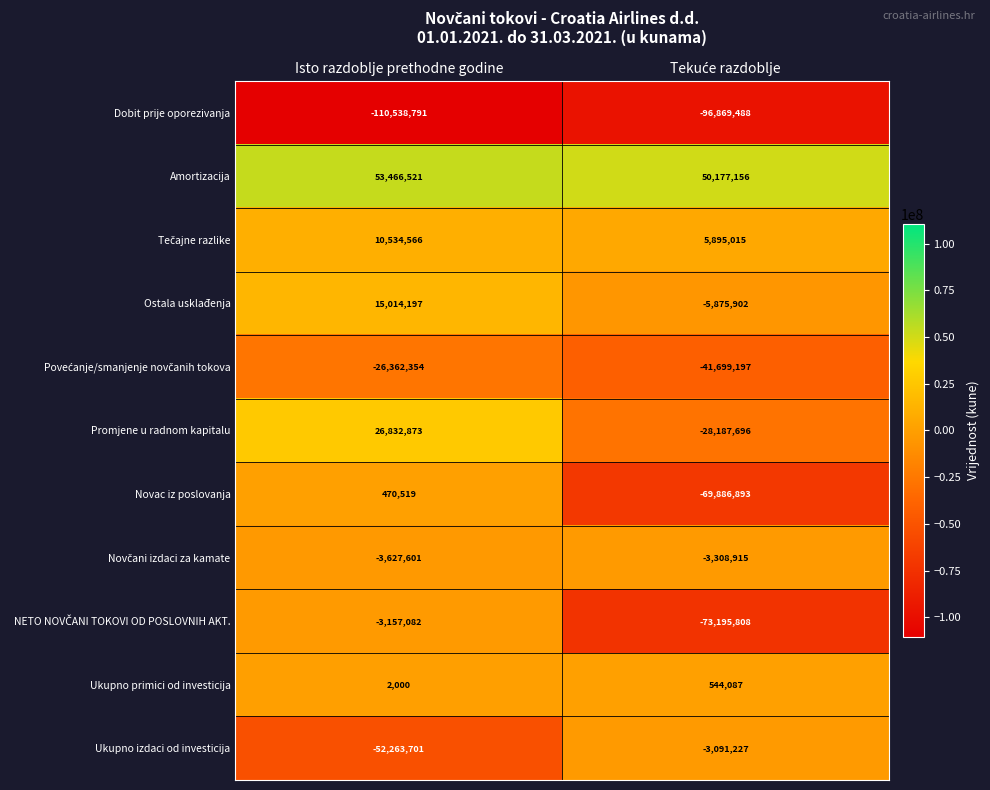

Which series has the largest total across all categories?

Amortizacija